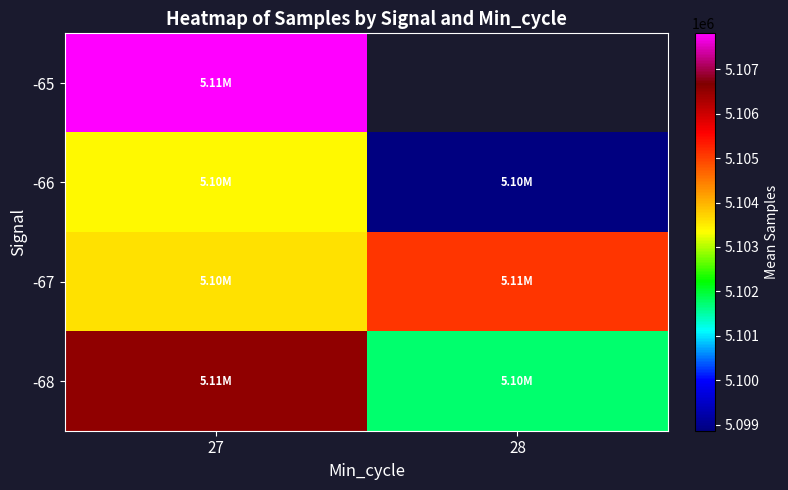

What is the total value across all series at 27?

20421356.1